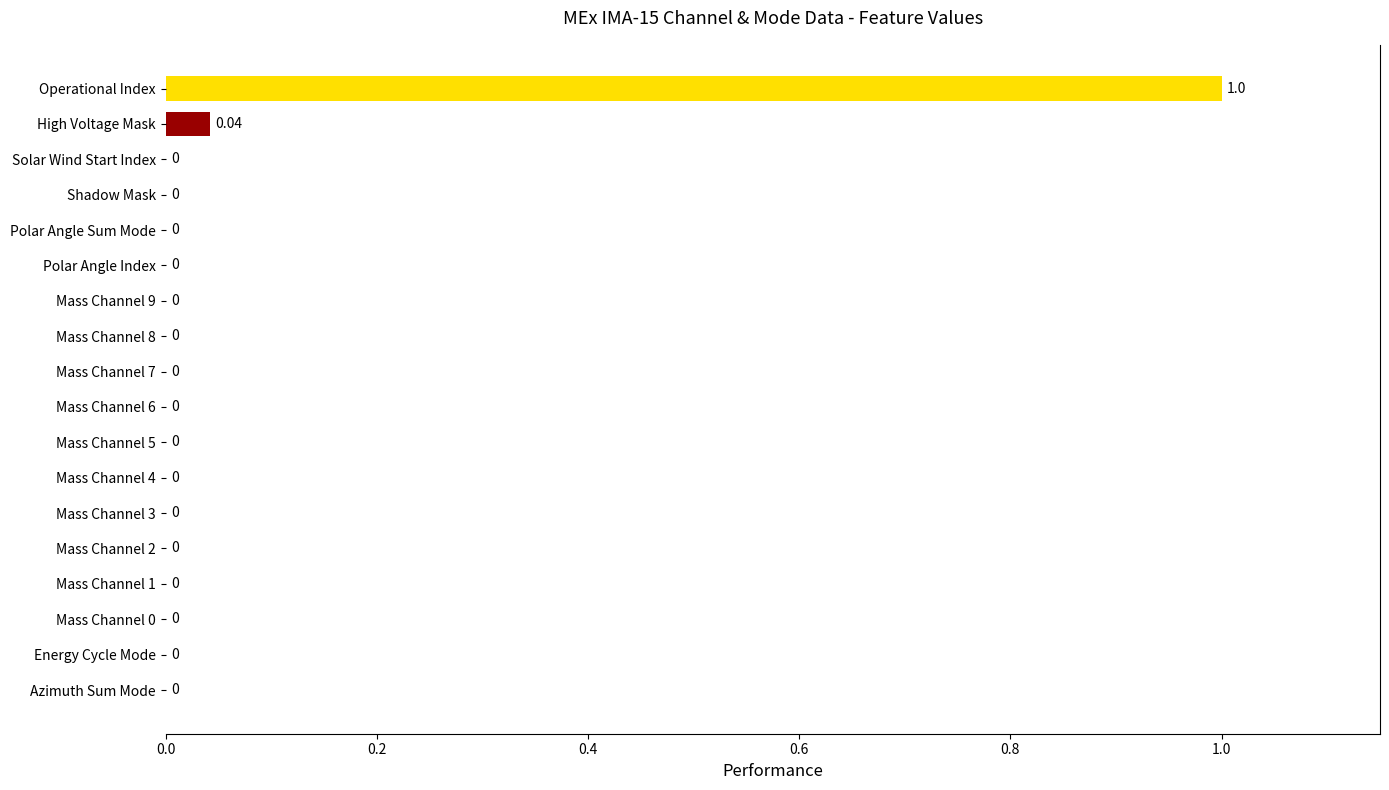

What is the sum of all values?

1.0